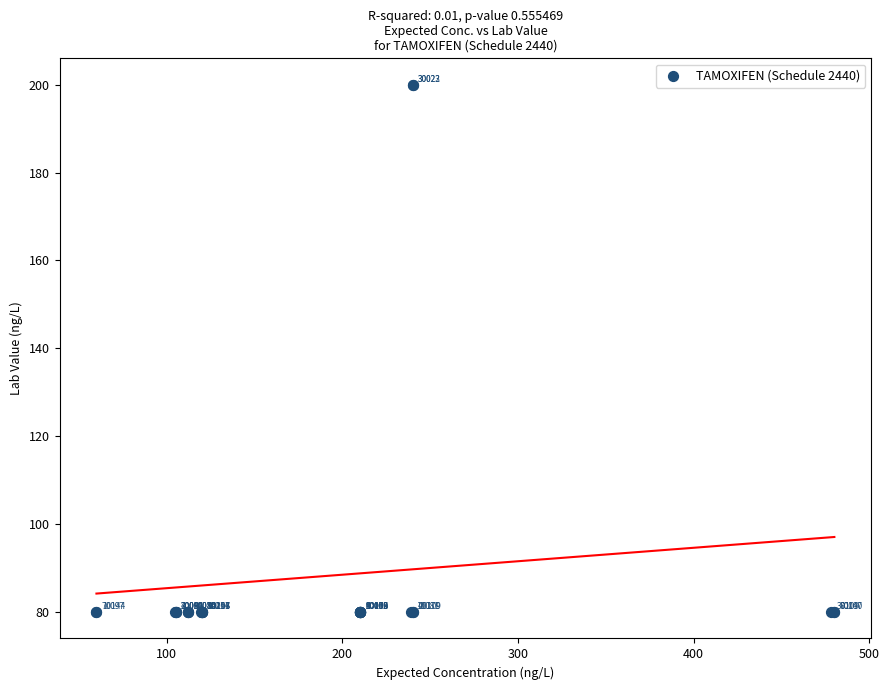

What Y value in the scatter plot is closest to 140?

80